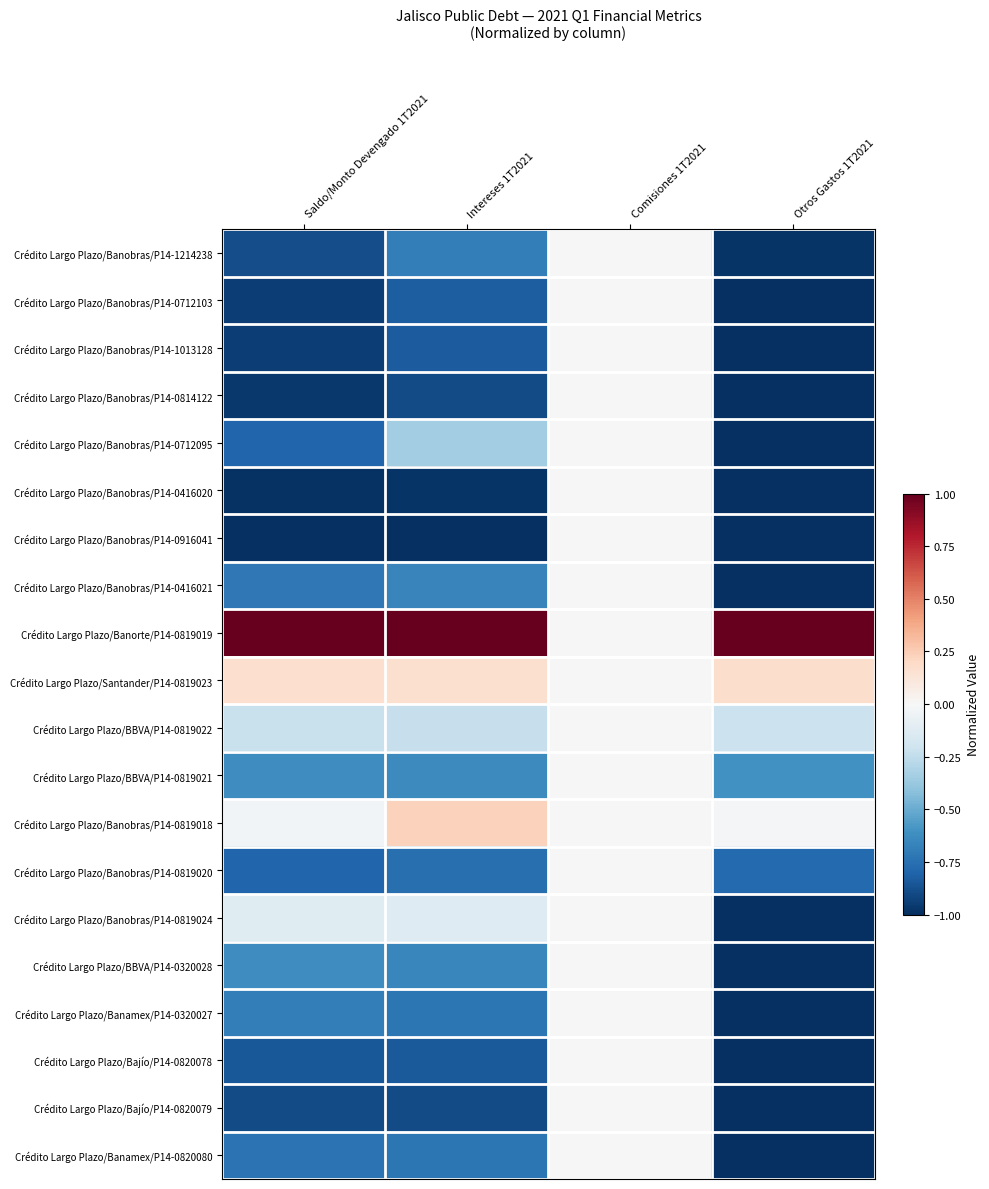

Which series has the largest total across all categories?

Crédito Largo Plazo/Banorte/P14-0819019